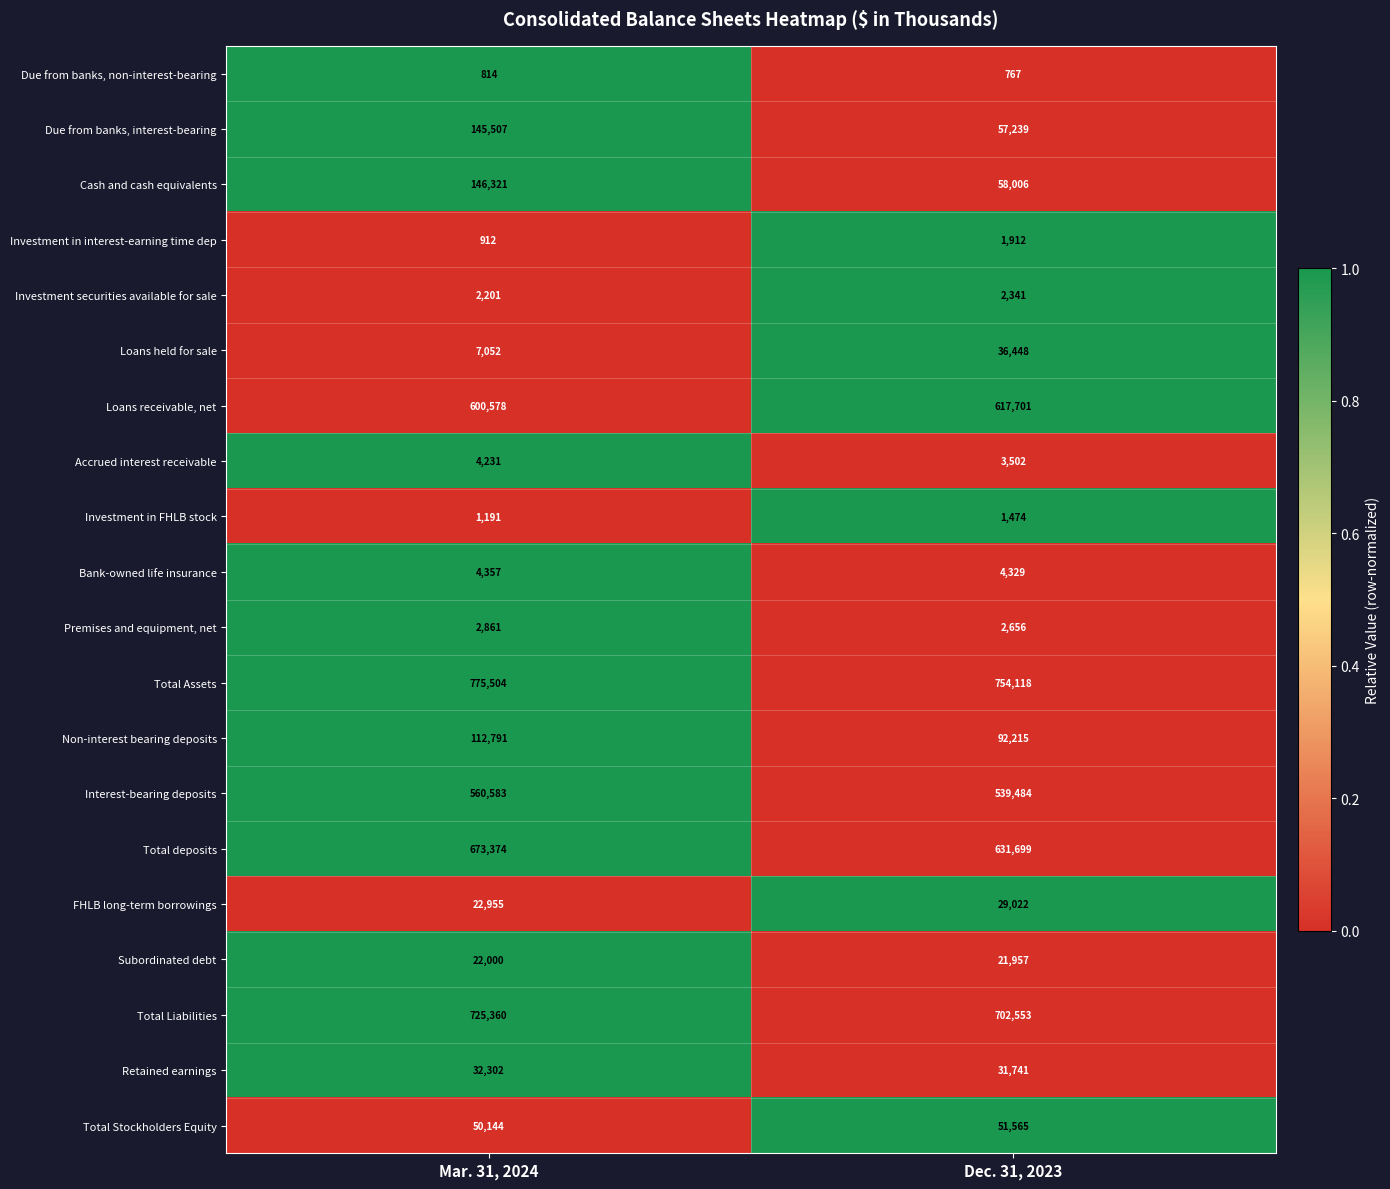

What is the greatest value displayed?

775504